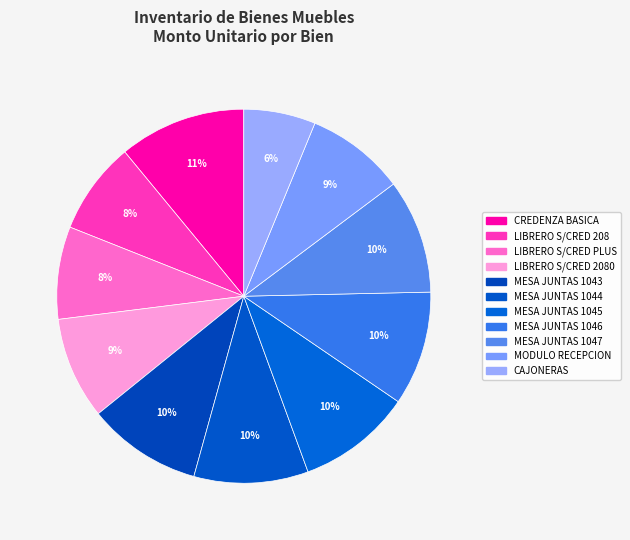

Rank the categories by value from lowest to highest.

CAJONERAS, LIBRERO S/ CREDENZA 208, LIBRERO S/ CREDENZA PLUS, MODULO RECEPCION, LIBRERO S/ CREDENZA 2080, MESA JUNTAS 1043, MESA JUNTAS 1044, MESA JUNTAS 1045, MESA JUNTAS 1046, MESA JUNTAS 1047, CREDENZA BASICA